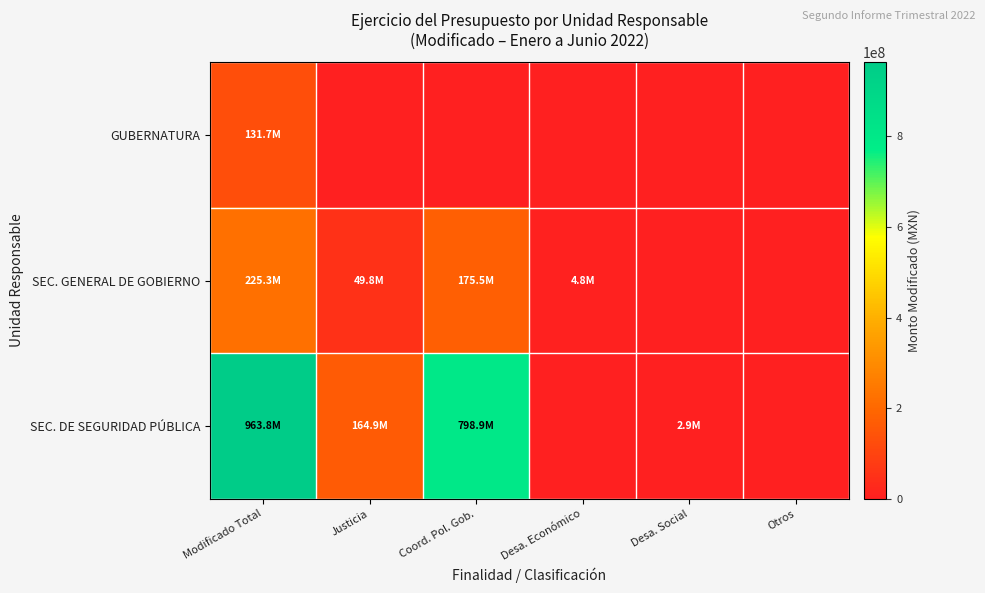

Between Desa. Económico and Justicia, which is larger?

Desa. Económico